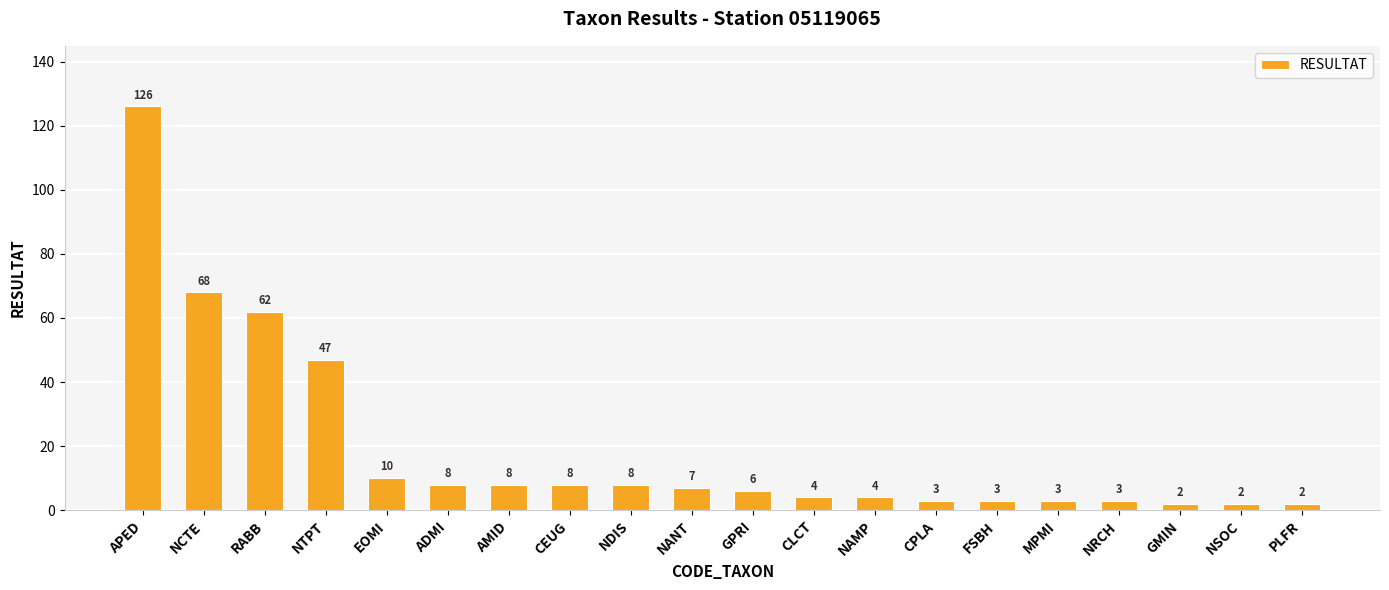

What is the value of the 17th bar from the left?

3